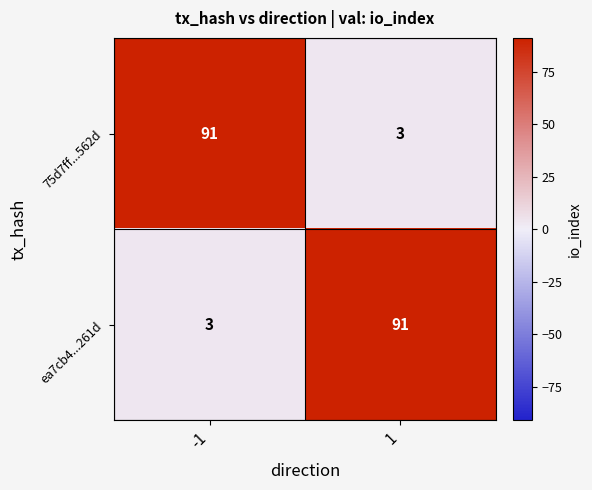

Read the ea7cb4...261d value at -1.

3